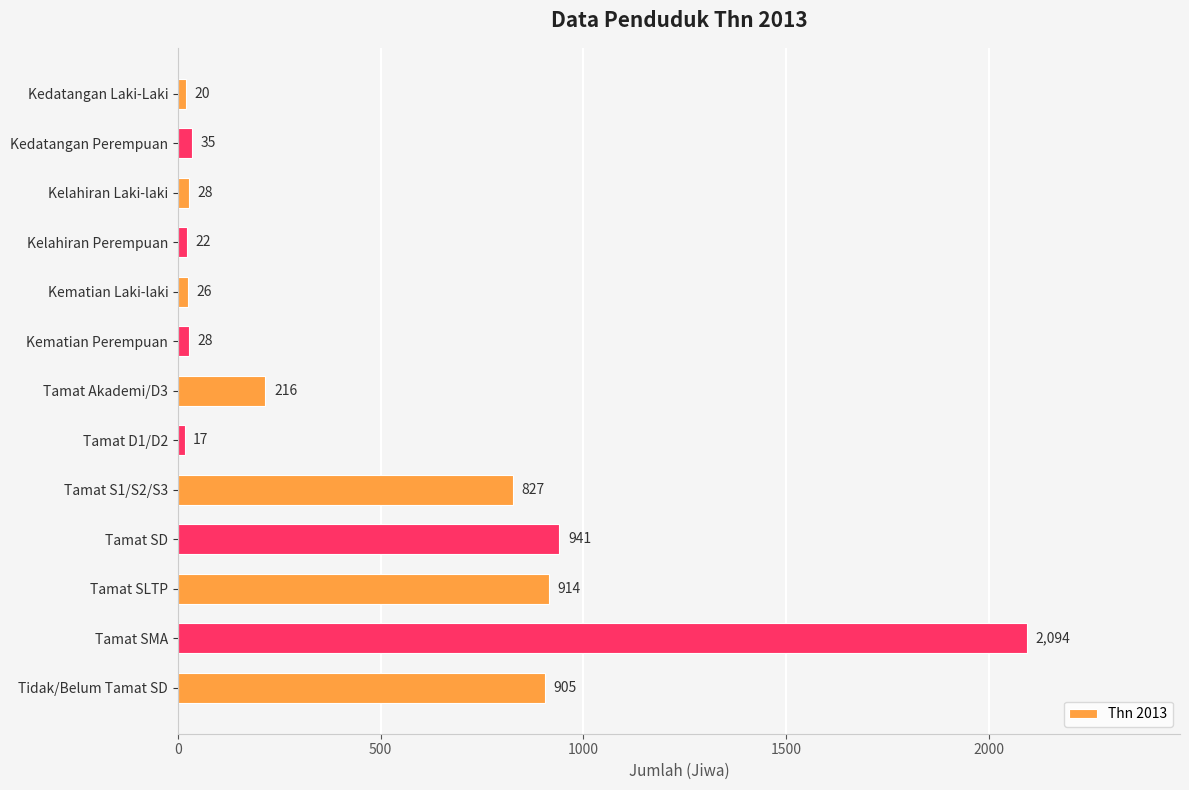

What is the sum of all values?

6073